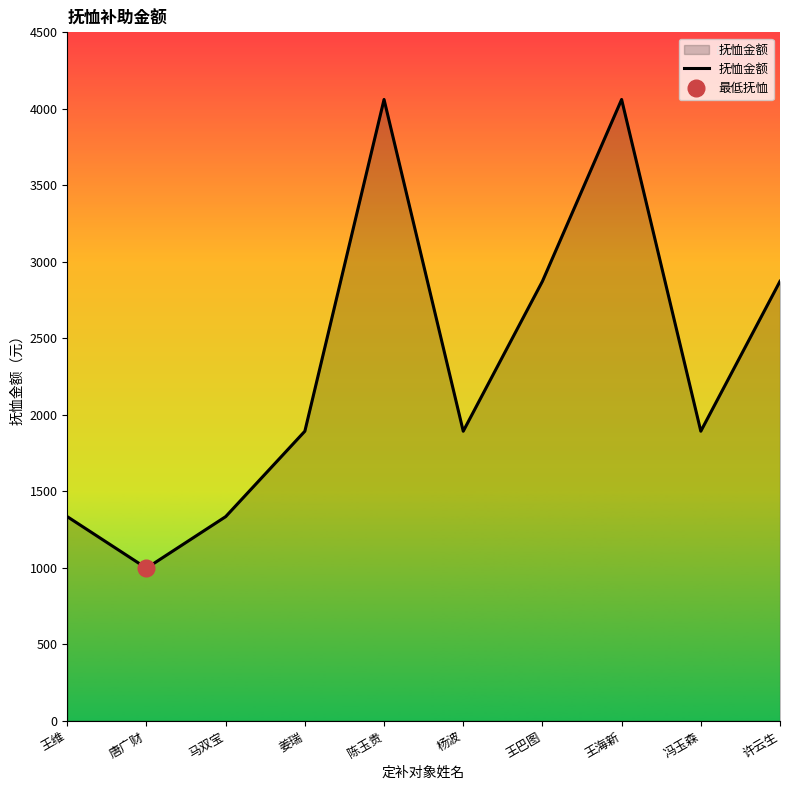

How many lines are shown in the chart?

1